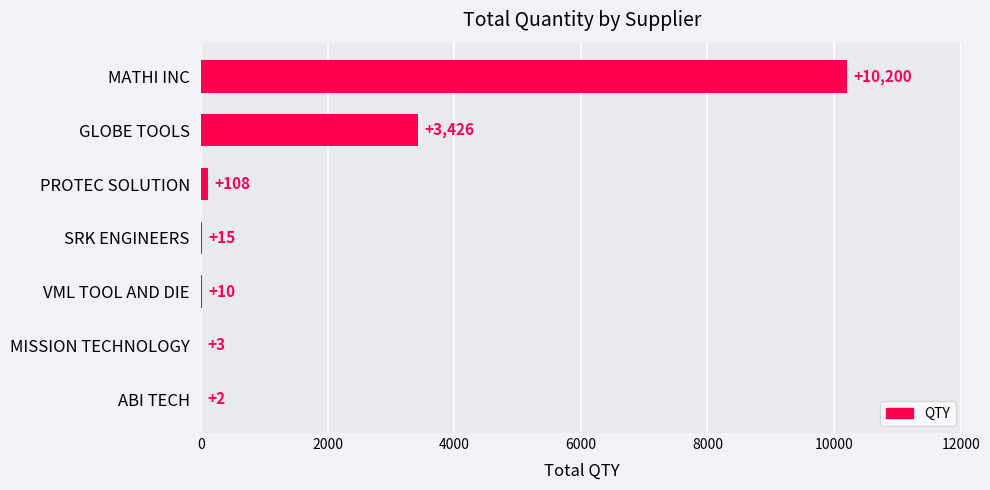

Reading bottom to top, list all the values displayed in this chart.

ABI TECH=2	MISSION TECHNOLOGY=3	VML TOOL AND DIE=10	SRK ENGINEERS=15	PROTEC SOLUTION=108	GLOBE TOOLS=3426	MATHI INC=10200